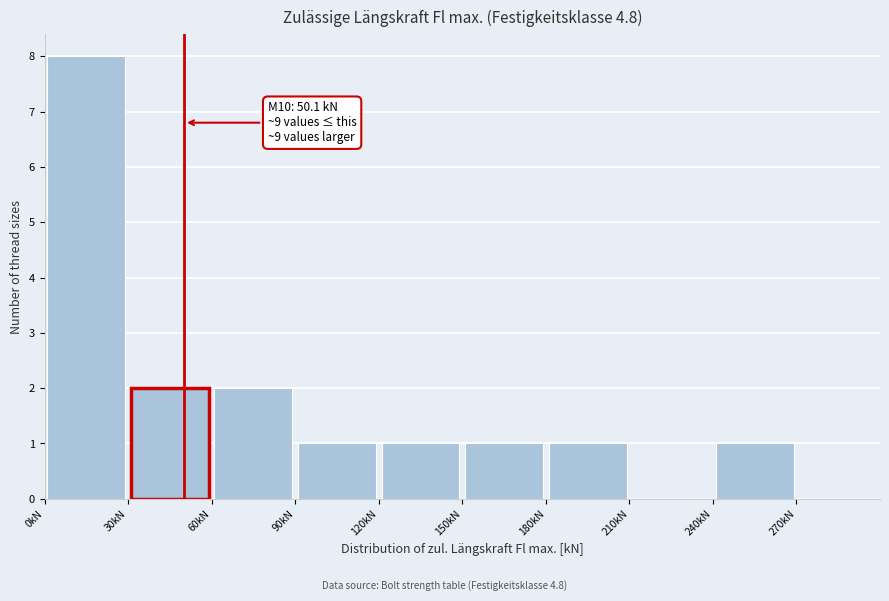

Over which range of the x-axis is the bar tallest?

0 to 30